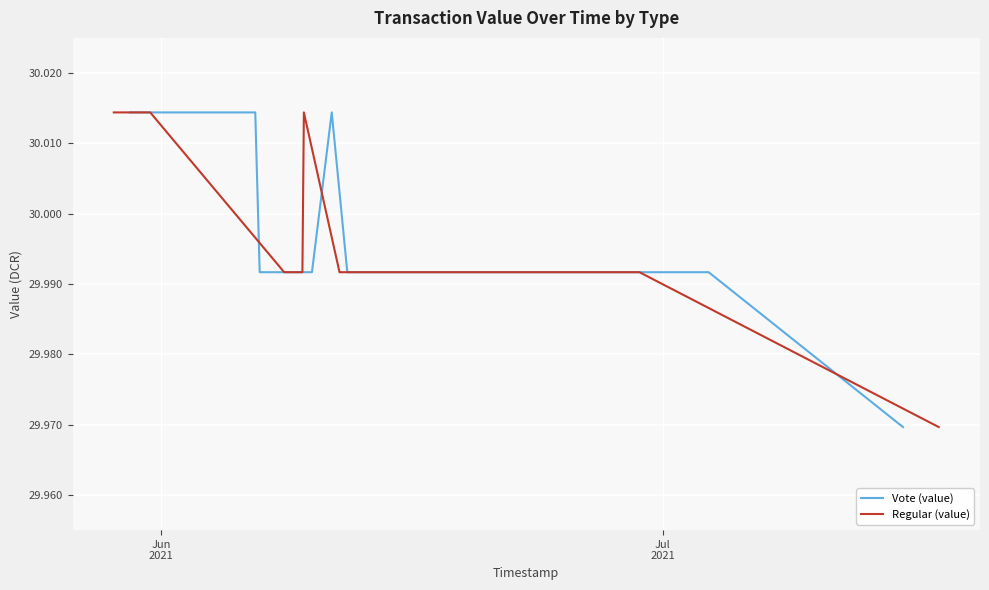

Rank the series by their maximum value, from highest to lowest.

Vote (value), Regular (value)